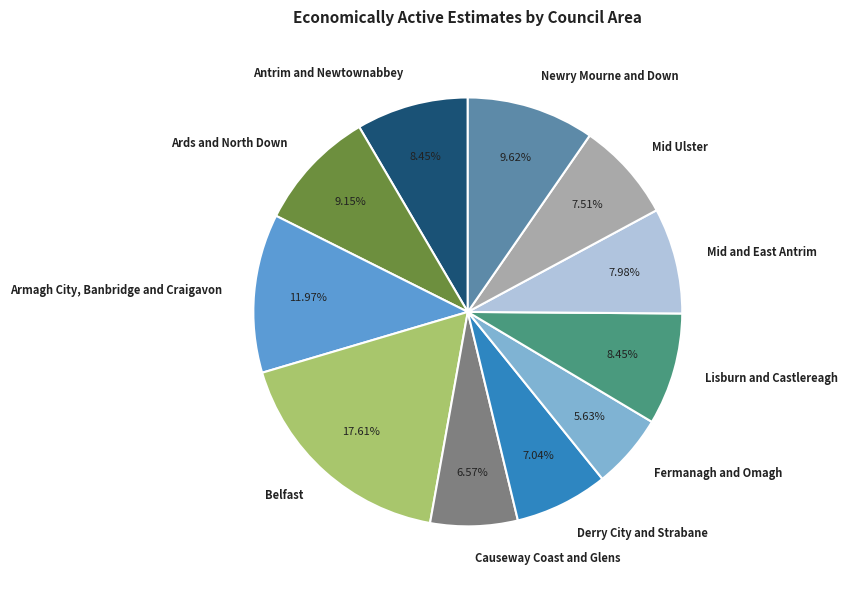

To the nearest percent, what is the difference between the Fermanagh and Omagh and Mid Ulster slice percentages?

2%